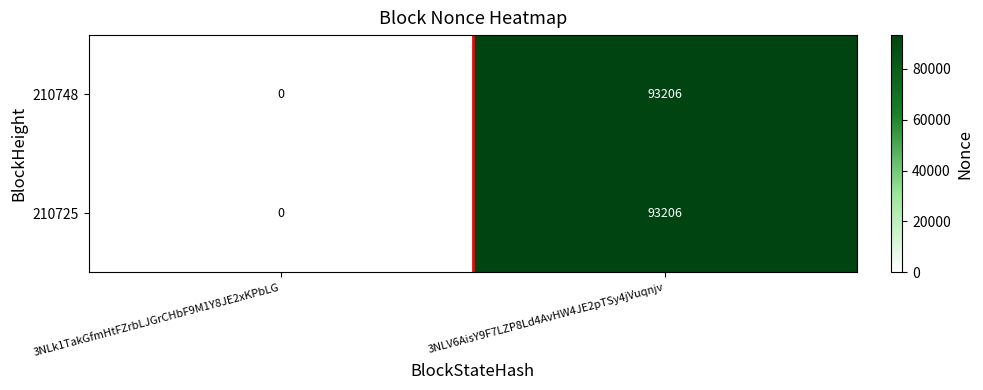

What is the approximate value of 210748 at 3NLV6AisY9F7LZP8Ld4AvHW4JE2pTSy4jVuqnjv, to the nearest 100?

93200